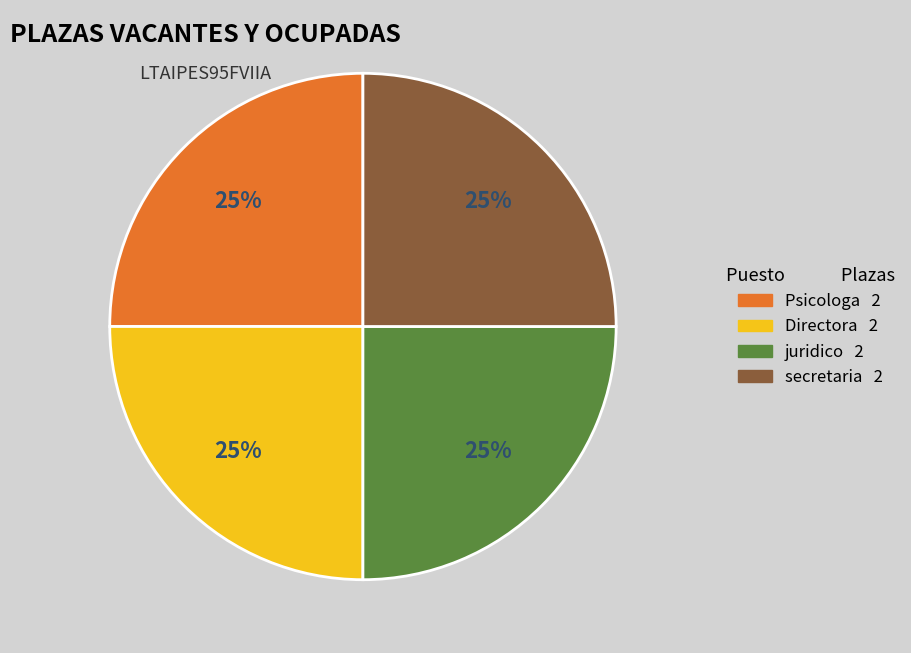

Is there a majority slice in this chart?

No